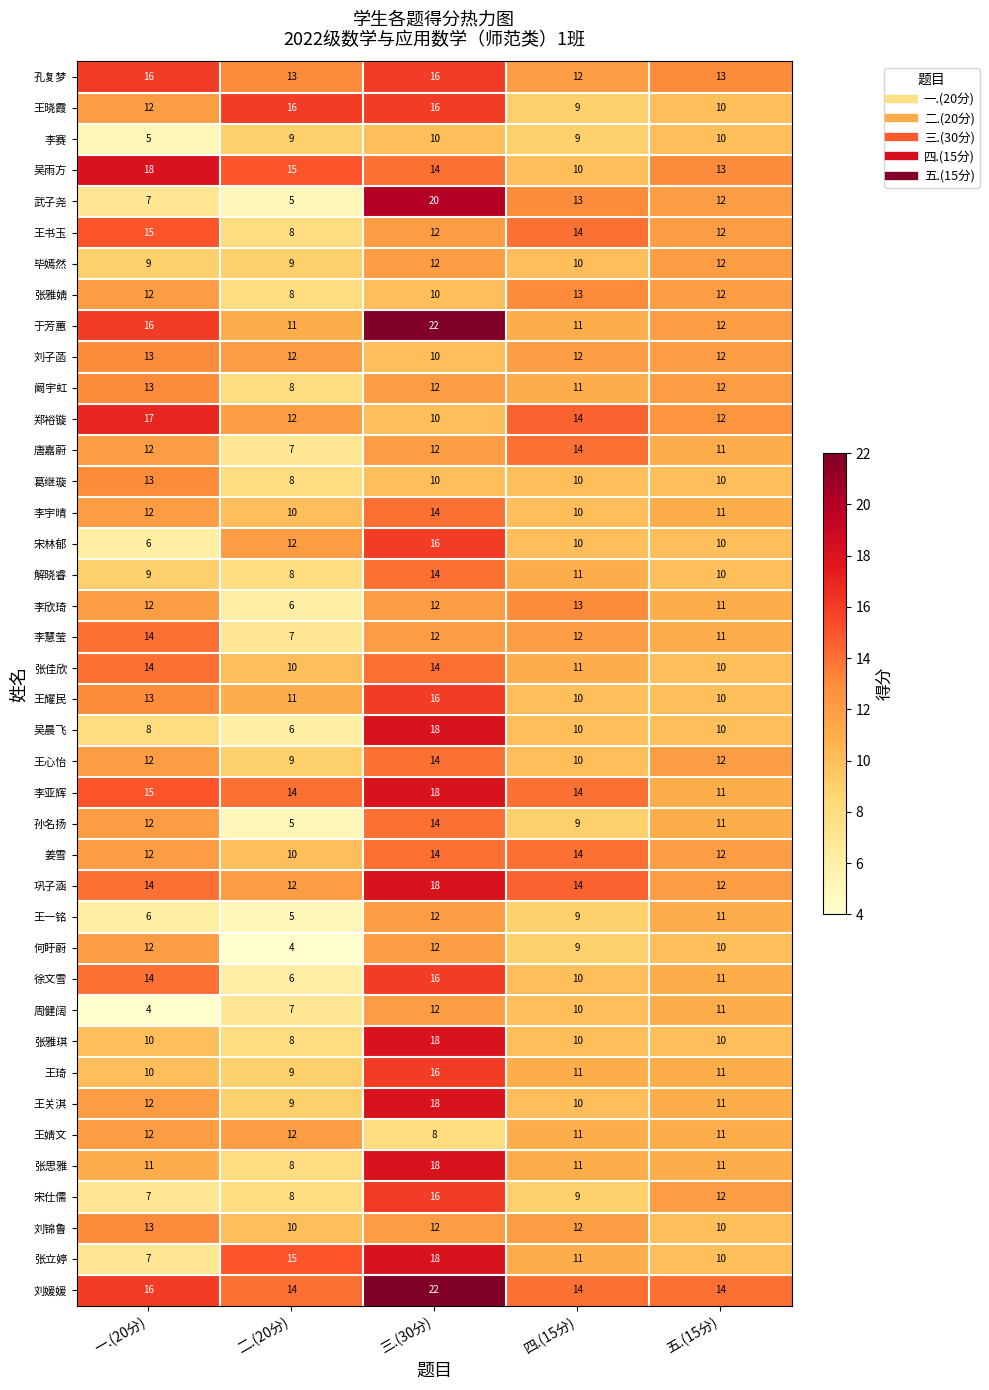

Count the number of categories in the chart.

5